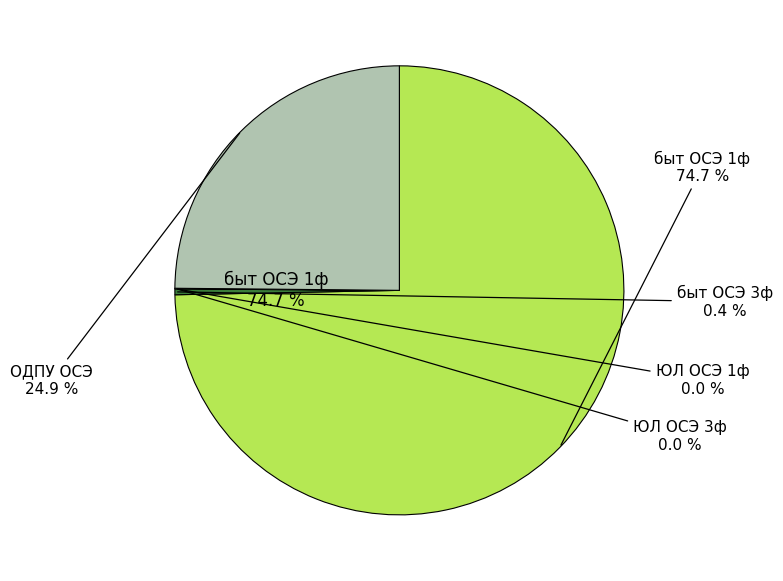

Which slice is the largest?

быт ОСЭ 1ф